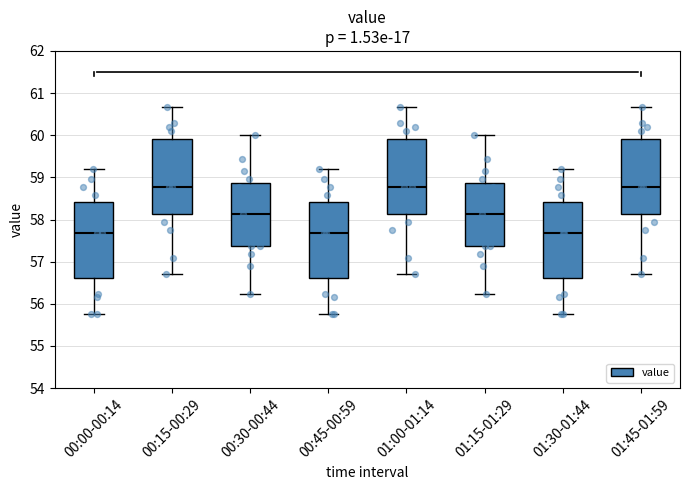

Reading left to right, read every box against the y-axis: the position of its median line, the range the box covers, and the ends of its whiskers. The values are not printed on the chart, so give them approximately, as read against the axis.

00:00-00:14: median 57.7, box 56.6 to 58.4, whiskers 55.8 to 59.2
00:15-00:29: median 58.8, box 58.1 to 59.9, whiskers 56.7 to 60.7
00:30-00:44: median 58.1, box 57.4 to 58.9, whiskers 56.2 to 60.0
00:45-00:59: median 57.7, box 56.6 to 58.4, whiskers 55.8 to 59.2
01:00-01:14: median 58.8, box 58.1 to 59.9, whiskers 56.7 to 60.7
01:15-01:29: median 58.1, box 57.4 to 58.9, whiskers 56.2 to 60.0
01:30-01:44: median 57.7, box 56.6 to 58.4, whiskers 55.8 to 59.2
01:45-01:59: median 58.8, box 58.1 to 59.9, whiskers 56.7 to 60.7